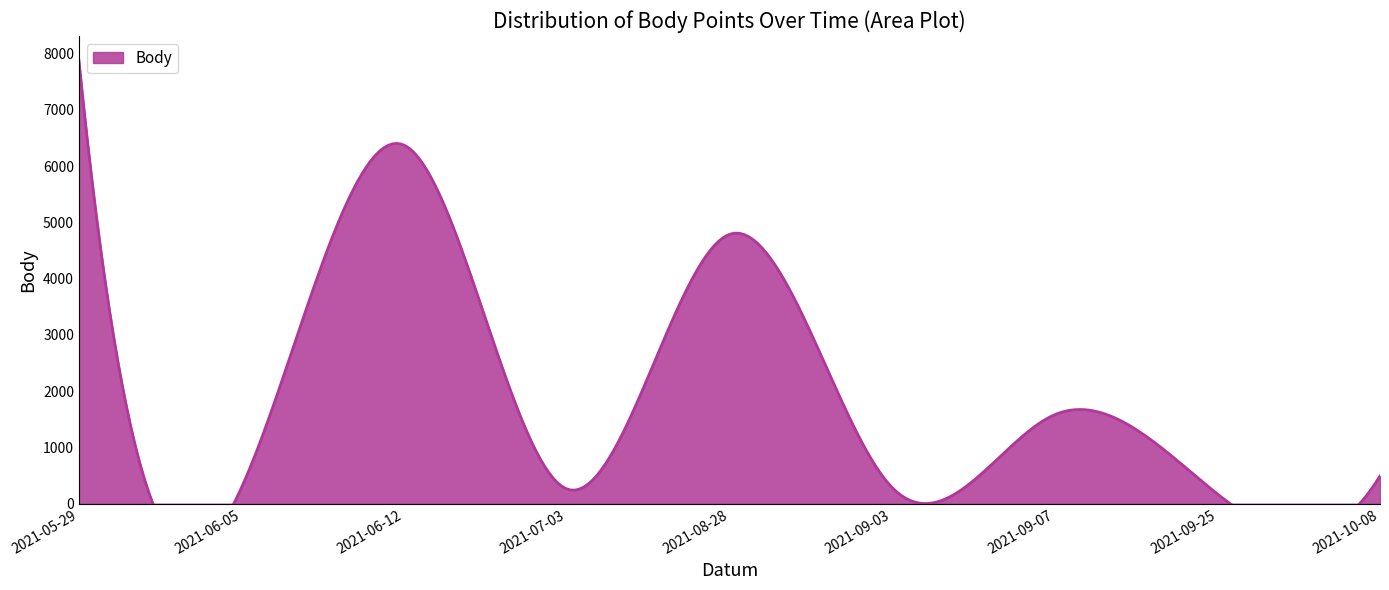

True or false: there are more than 2 points higher than both neighbors.

True